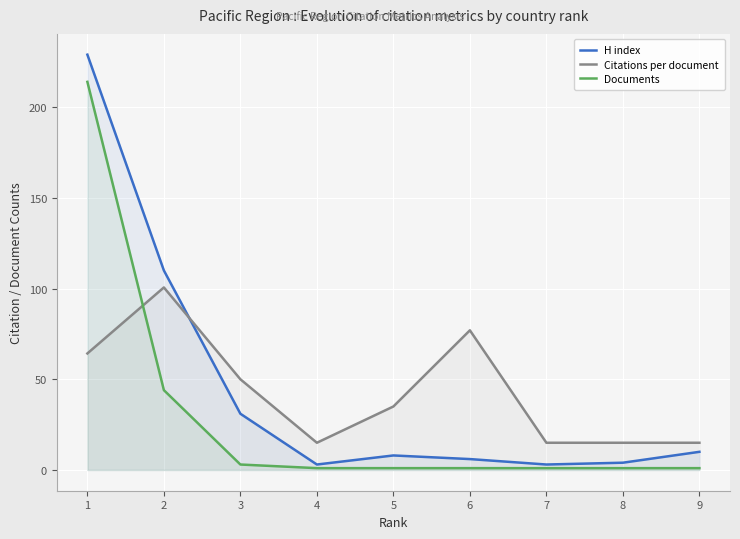

What is the difference between the maximum and minimum values in the Citations per document series?

85.6